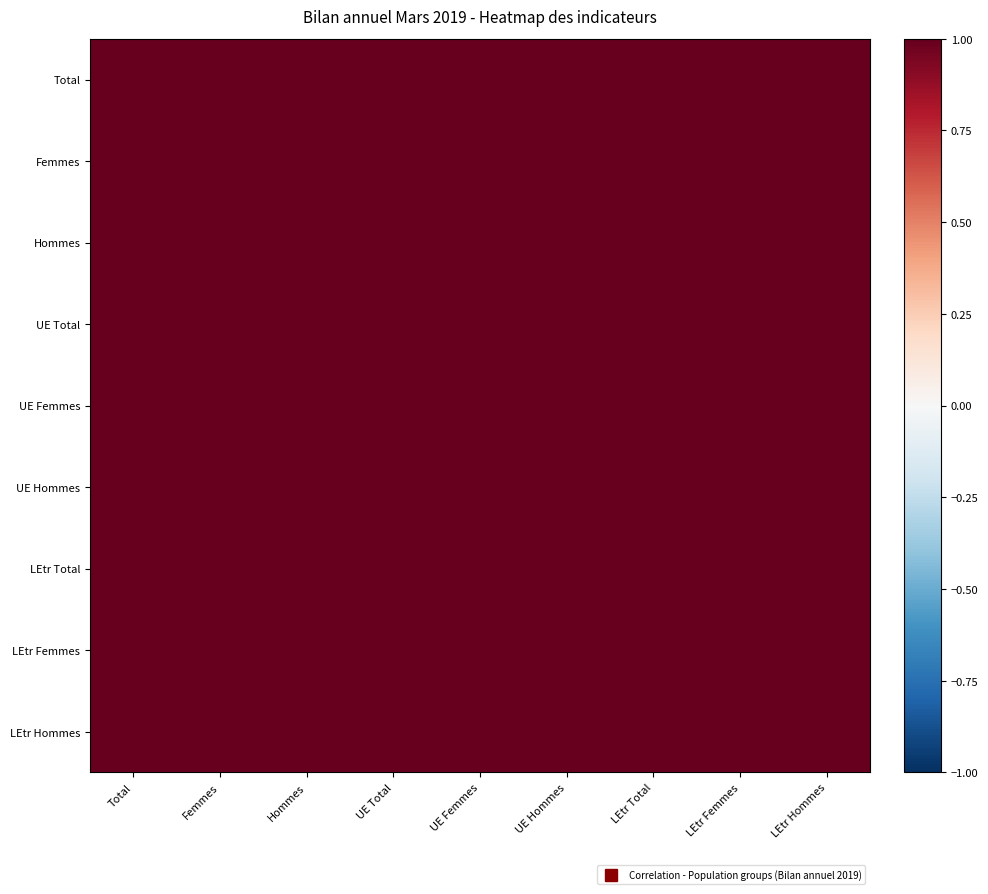

Reading right to left, list all the values displayed in this chart.

Total: LEtr Hommes=1.0	LEtr Femmes=1.0	LEtr Total=1.0	UE Hommes=1.0	UE Femmes=1.0	UE Total=1.0	Hommes=1.0	Femmes=1.0	Total=1.0
Femmes: LEtr Hommes=1.0	LEtr Femmes=1.0	LEtr Total=1.0	UE Hommes=1.0	UE Femmes=1.0	UE Total=1.0	Hommes=1.0	Femmes=1.0	Total=1.0
Hommes: LEtr Hommes=1.0	LEtr Femmes=1.0	LEtr Total=1.0	UE Hommes=1.0	UE Femmes=1.0	UE Total=1.0	Hommes=1.0	Femmes=1.0	Total=1.0
UE Total: LEtr Hommes=1.0	LEtr Femmes=1.0	LEtr Total=1.0	UE Hommes=1.0	UE Femmes=1.0	UE Total=1.0	Hommes=1.0	Femmes=1.0	Total=1.0
UE Femmes: LEtr Hommes=1.0	LEtr Femmes=1.0	LEtr Total=1.0	UE Hommes=1.0	UE Femmes=1.0	UE Total=1.0	Hommes=1.0	Femmes=1.0	Total=1.0
UE Hommes: LEtr Hommes=1.0	LEtr Femmes=1.0	LEtr Total=1.0	UE Hommes=1.0	UE Femmes=1.0	UE Total=1.0	Hommes=1.0	Femmes=1.0	Total=1.0
LEtr Total: LEtr Hommes=1.0	LEtr Femmes=1.0	LEtr Total=1.0	UE Hommes=1.0	UE Femmes=1.0	UE Total=1.0	Hommes=1.0	Femmes=1.0	Total=1.0
LEtr Femmes: LEtr Hommes=1.0	LEtr Femmes=1.0	LEtr Total=1.0	UE Hommes=1.0	UE Femmes=1.0	UE Total=1.0	Hommes=1.0	Femmes=1.0	Total=1.0
LEtr Hommes: LEtr Hommes=1.0	LEtr Femmes=1.0	LEtr Total=1.0	UE Hommes=1.0	UE Femmes=1.0	UE Total=1.0	Hommes=1.0	Femmes=1.0	Total=1.0